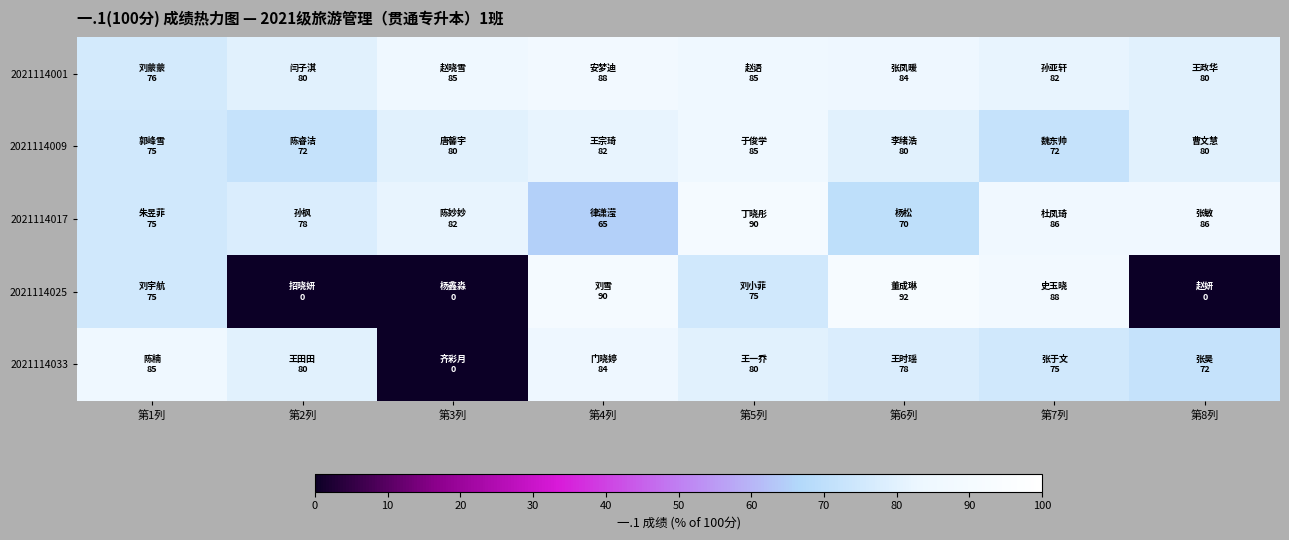

How many distinct data groups are displayed?

5